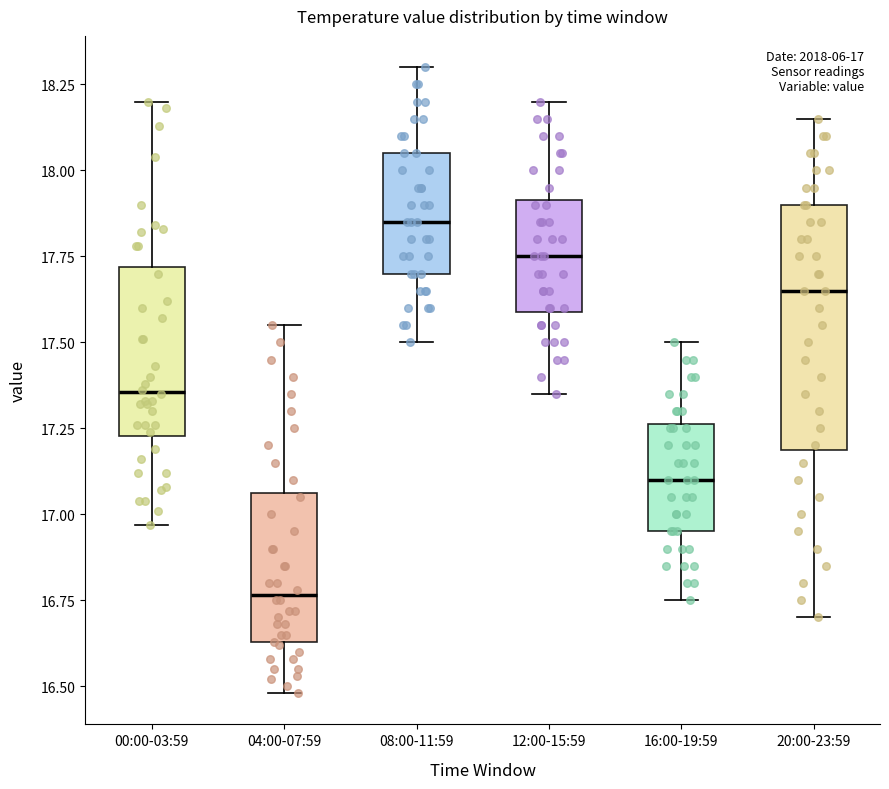

Which box is the tallest, from its lower edge to its upper edge?

20:00-23:59